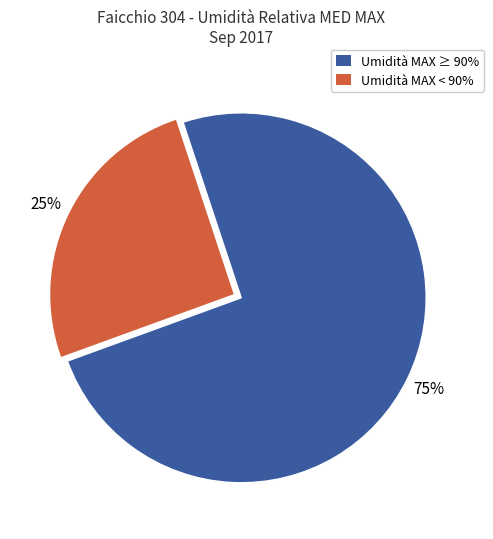

Is there a majority slice in this chart?

Yes